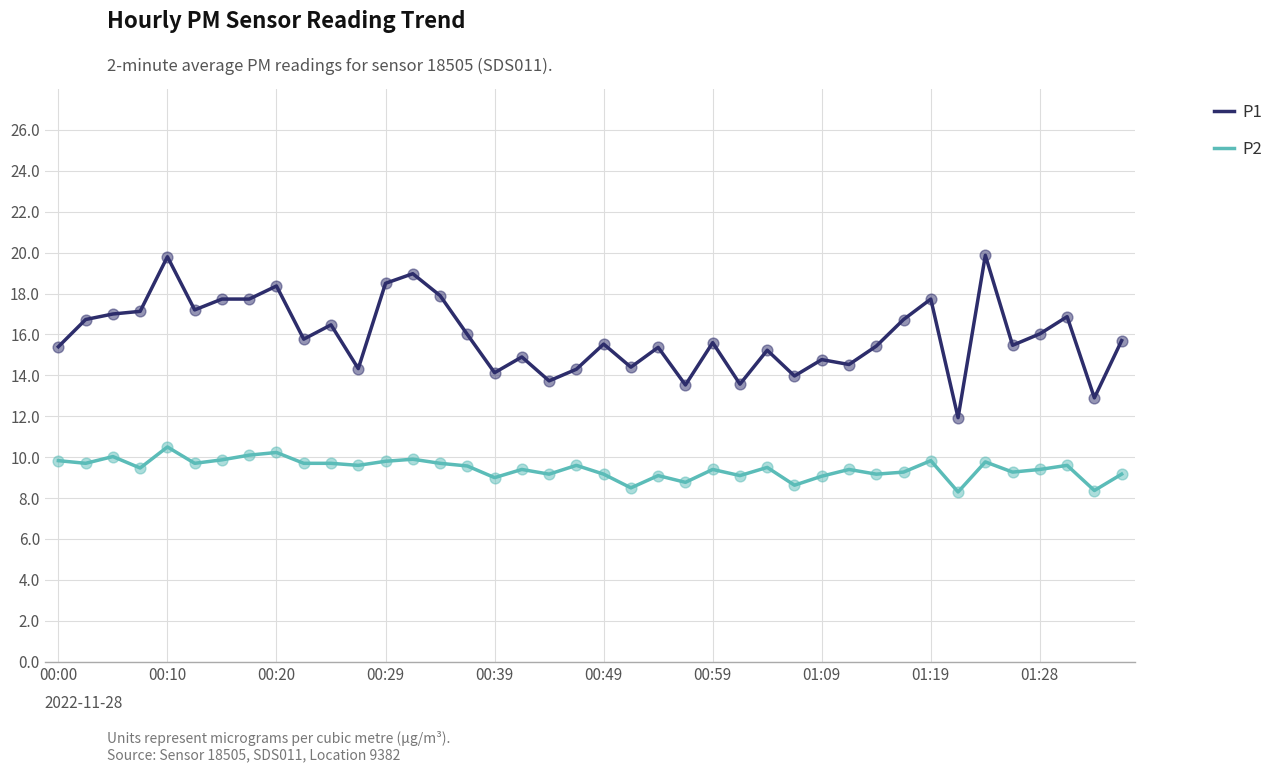

Which series has the largest total across all categories?

P1